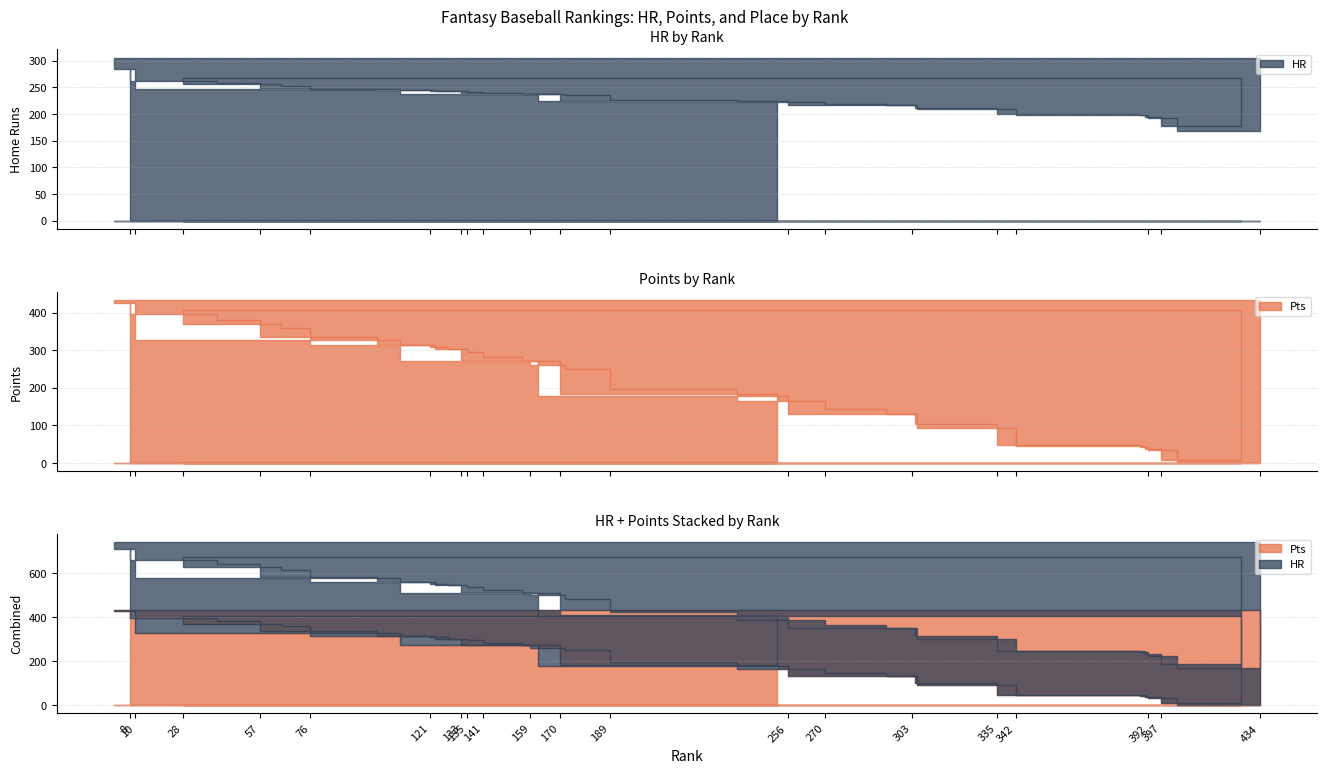

Which category has the lowest value in the HR series?

434